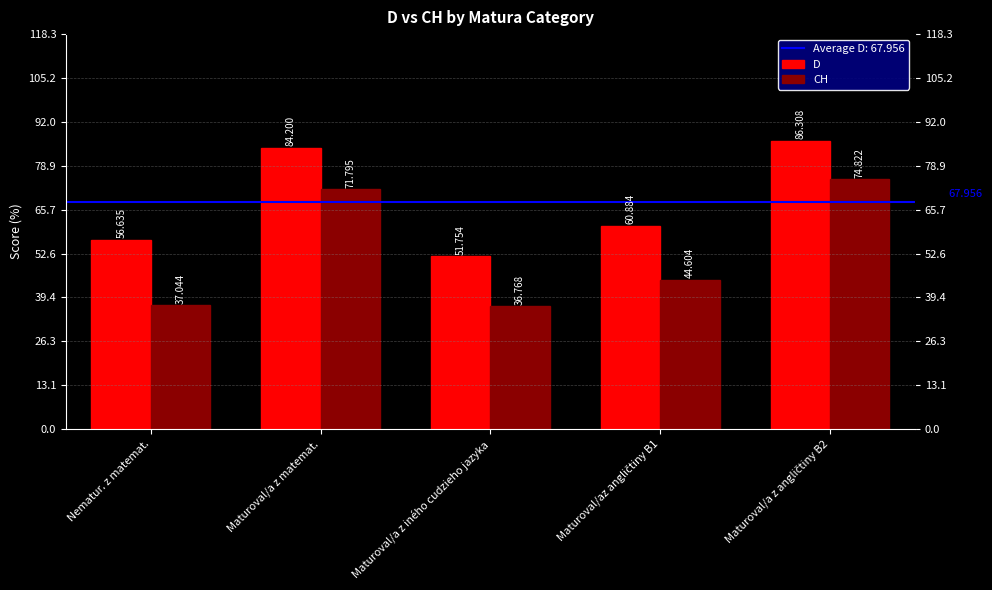

Does the chart contain any negative values?

No